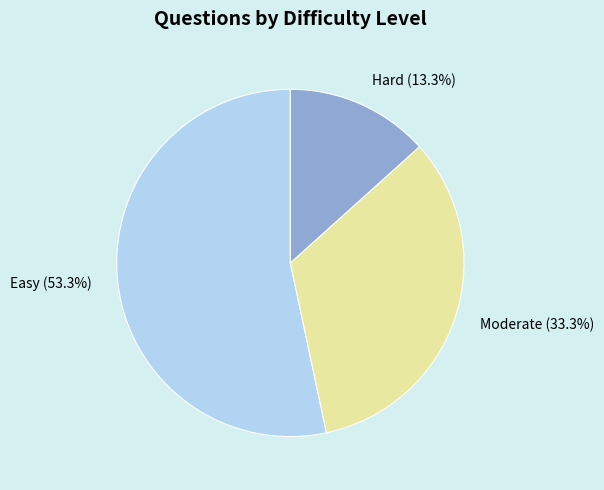

Rank the categories by value from lowest to highest.

Hard, Moderate, Easy